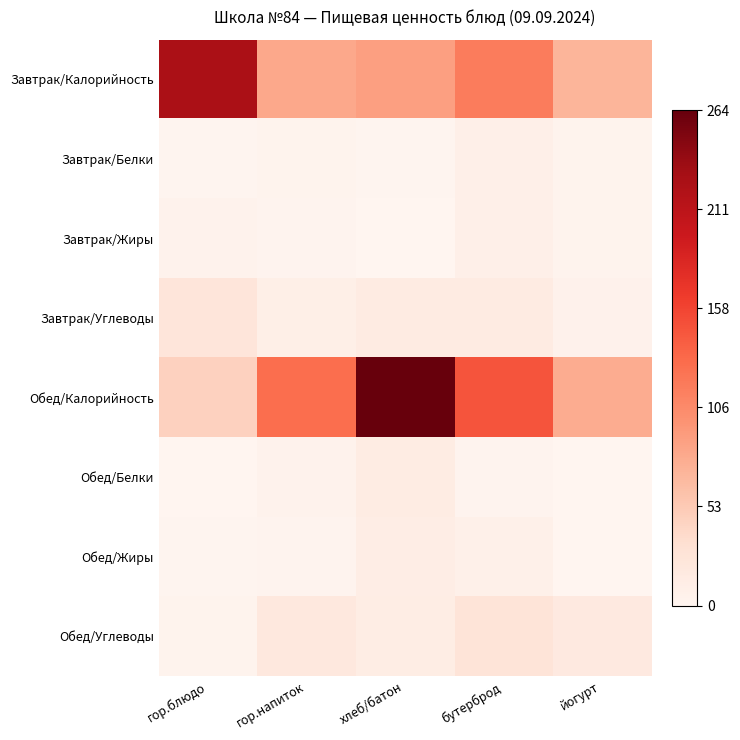

Reading left to right, transcribe all the data shown in this chart.

Завтрак/Калорийность: гор.блюдо=225.0	гор.напиток=80.5	хлеб/батон=87.9	бутерброд=117.0	йогурт=70.6
Завтрак/Белки: гор.блюдо=2.0	гор.напиток=3.5	хлеб/батон=1.6	бутерброд=8.7	йогурт=3.5
Завтрак/Жиры: гор.блюдо=4.6	гор.напиток=2.8	хлеб/батон=0.6	бутерброд=8.4	йогурт=3.1
Завтрак/Углеводы: гор.блюдо=24.5	гор.напиток=10.1	хлеб/батон=14.9	бутерброд=14.6	йогурт=5.6
Обед/Калорийность: гор.блюдо=45.6	гор.напиток=128.0	хлеб/батон=264.1	бутерброд=147.2	йогурт=77.4
Обед/Белки: гор.блюдо=0.6	гор.напиток=4.9	хлеб/батон=14.0	бутерброд=2.6	йогурт=0.9
Обед/Жиры: гор.блюдо=2.1	гор.напиток=2.8	хлеб/батон=12.0	бутерброд=8.2	йогурт=0.2
Обед/Углеводы: гор.блюдо=4.0	гор.напиток=20.4	хлеб/батон=12.7	бутерброд=26.2	йогурт=18.2